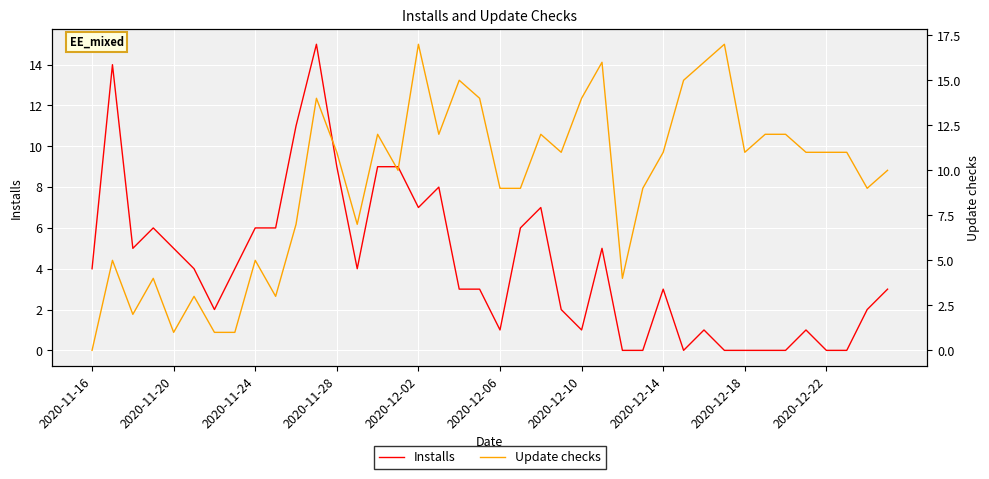

True or false: Installs and Update checks cross at least once.

True